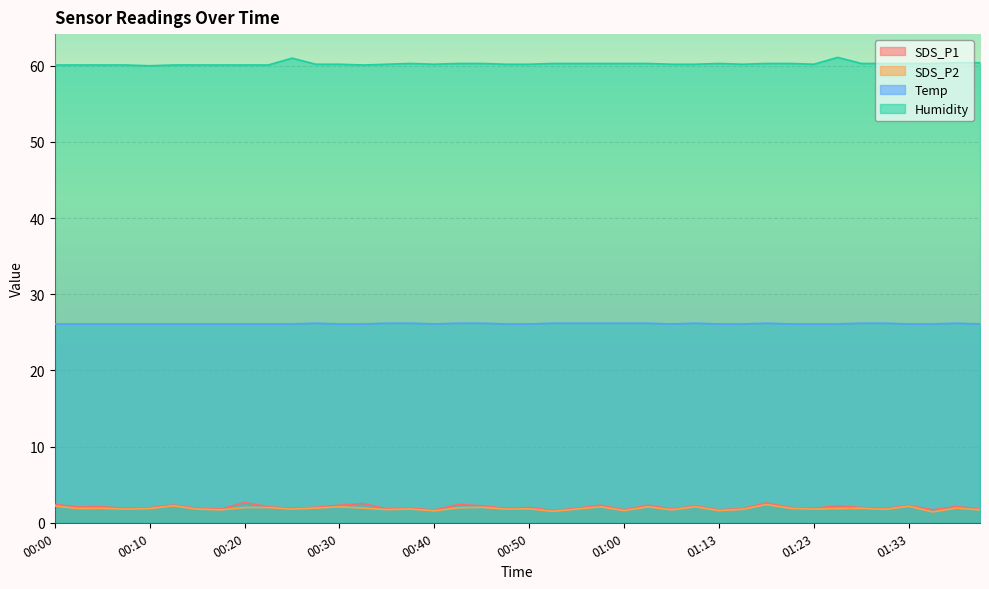

True or false: Humidity has more than 0 points higher than both neighbors.

True